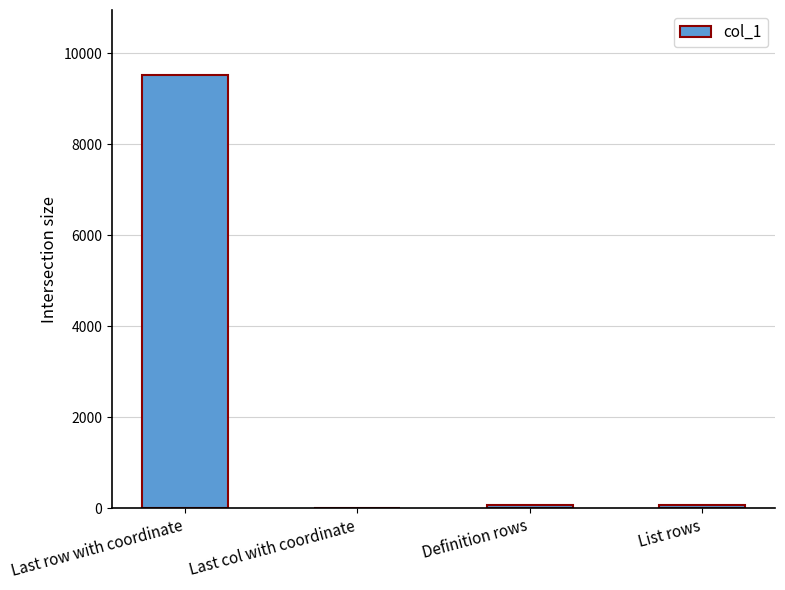

Is it true that the value at Last row with coordinate is 9520?

True